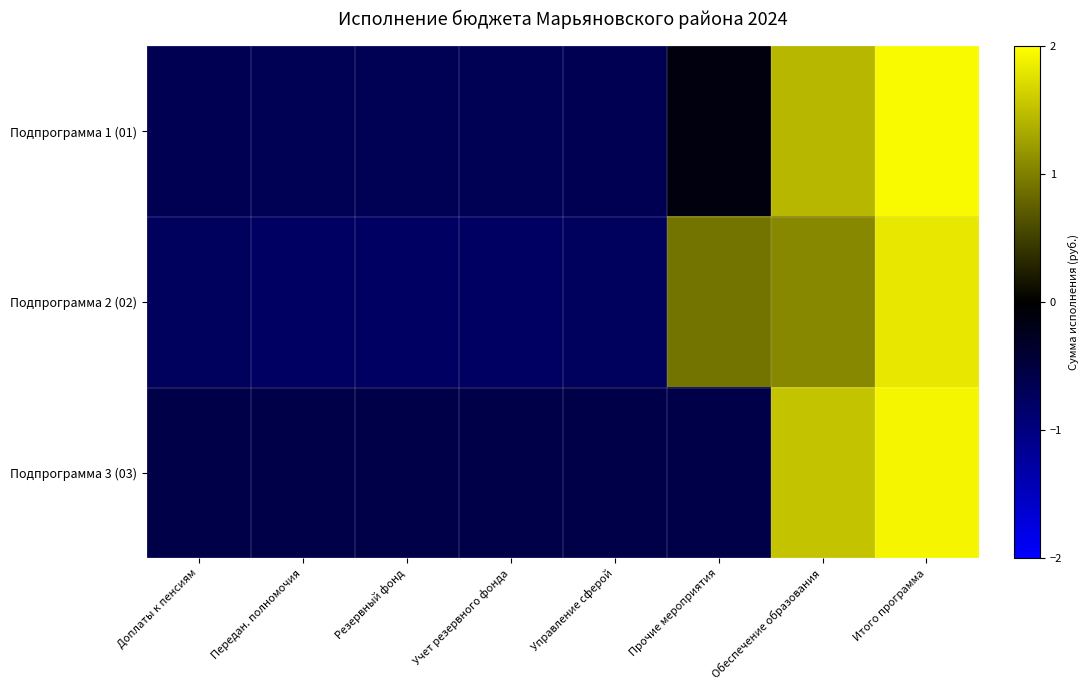

At how many categories does at least one series exceed 0?

3